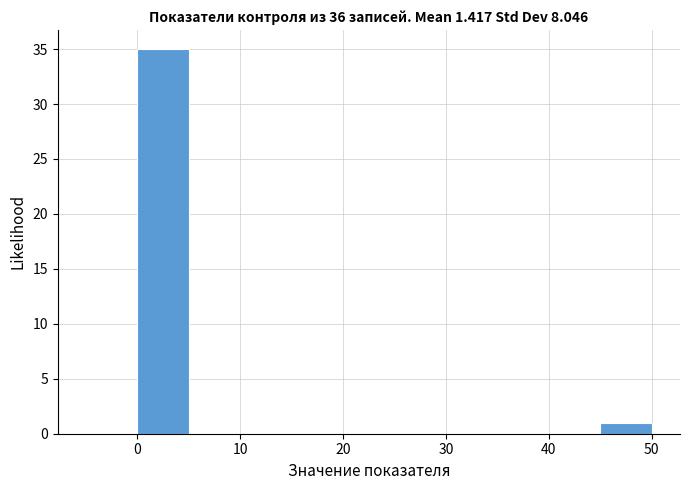

What is the height of the bar covering 0 to 5 on the x-axis? The values are not printed on the chart, so give them approximately, as read against the axis.

35